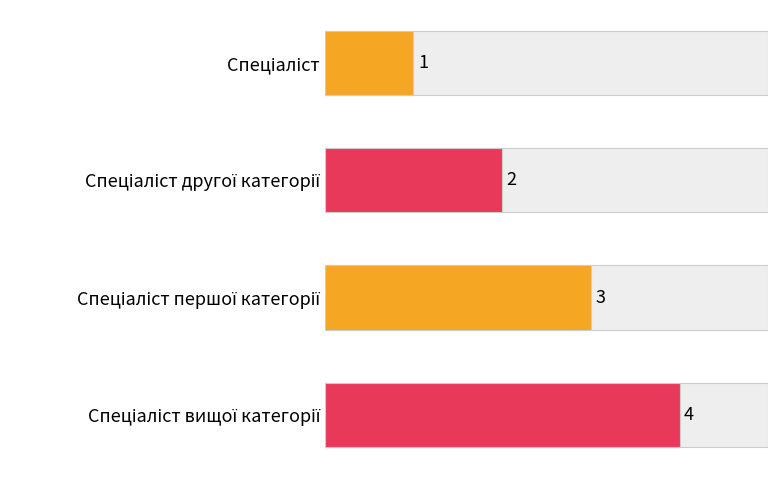

What is the minimum value shown in the chart?

1